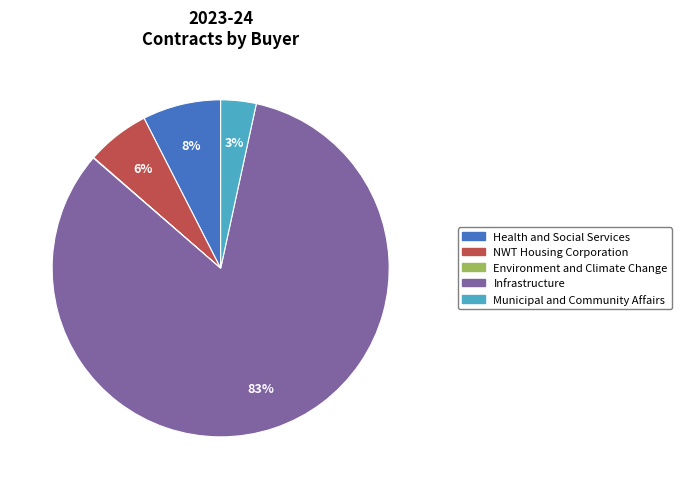

Is it true that Infrastructure is 83% of the pie?

True